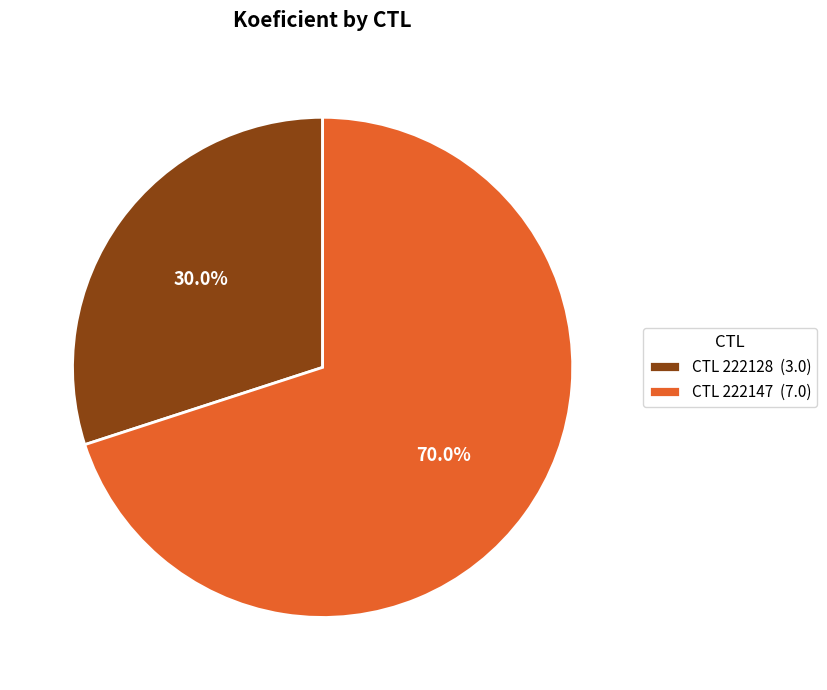

Which category has the biggest portion of the pie?

CTL 222147 (7.0)